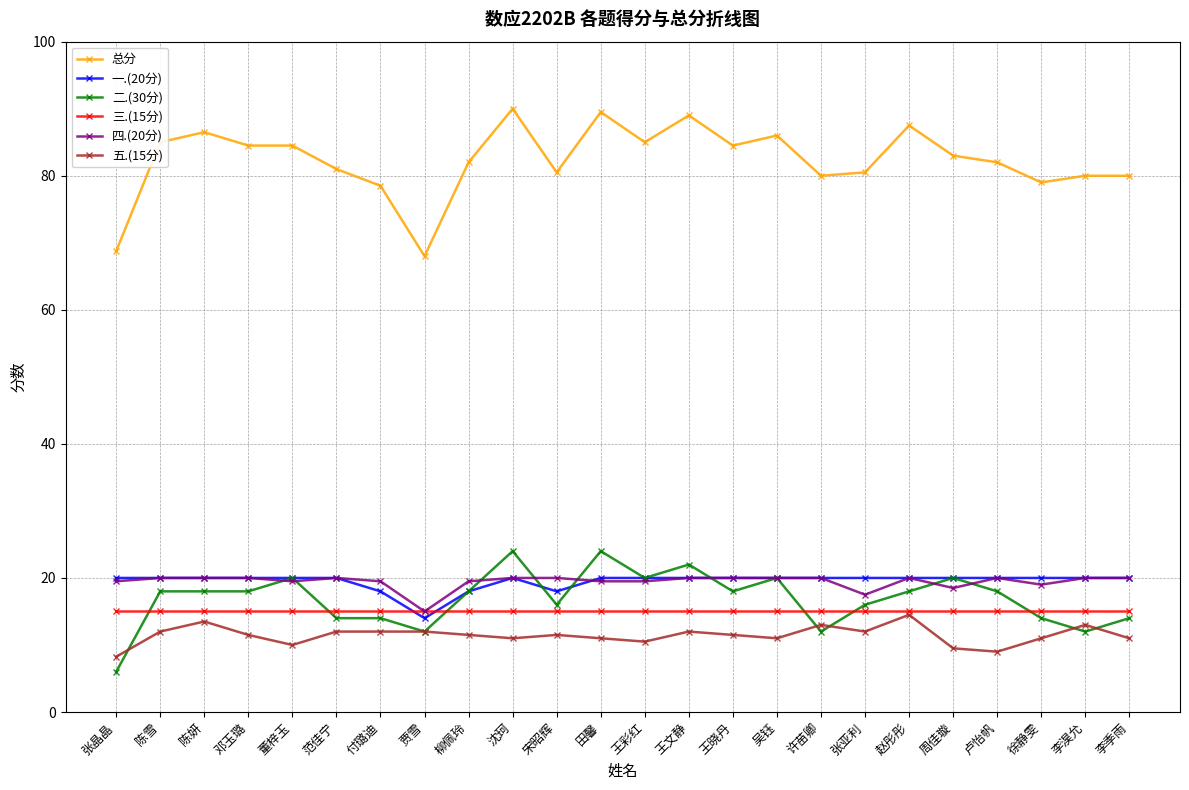

True or false: 四.(20分) and 五.(15分) intersect in this chart.

False